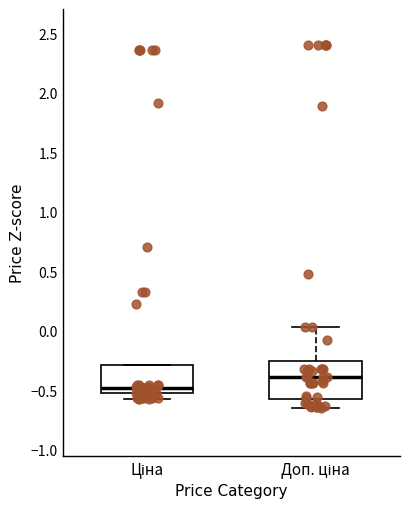

Where is the lower edge of the box for Доп. ціна on the y-axis? The values are not printed on the chart, so give them approximately, as read against the axis.

-0.55